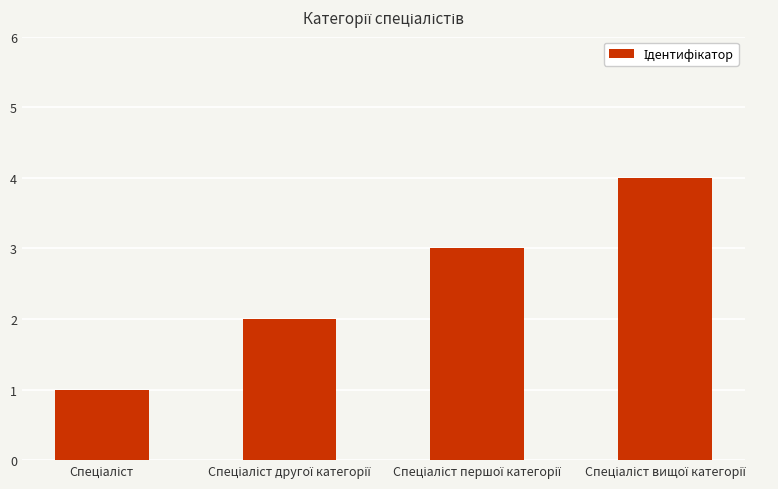

What is the difference between the maximum and minimum values?

3